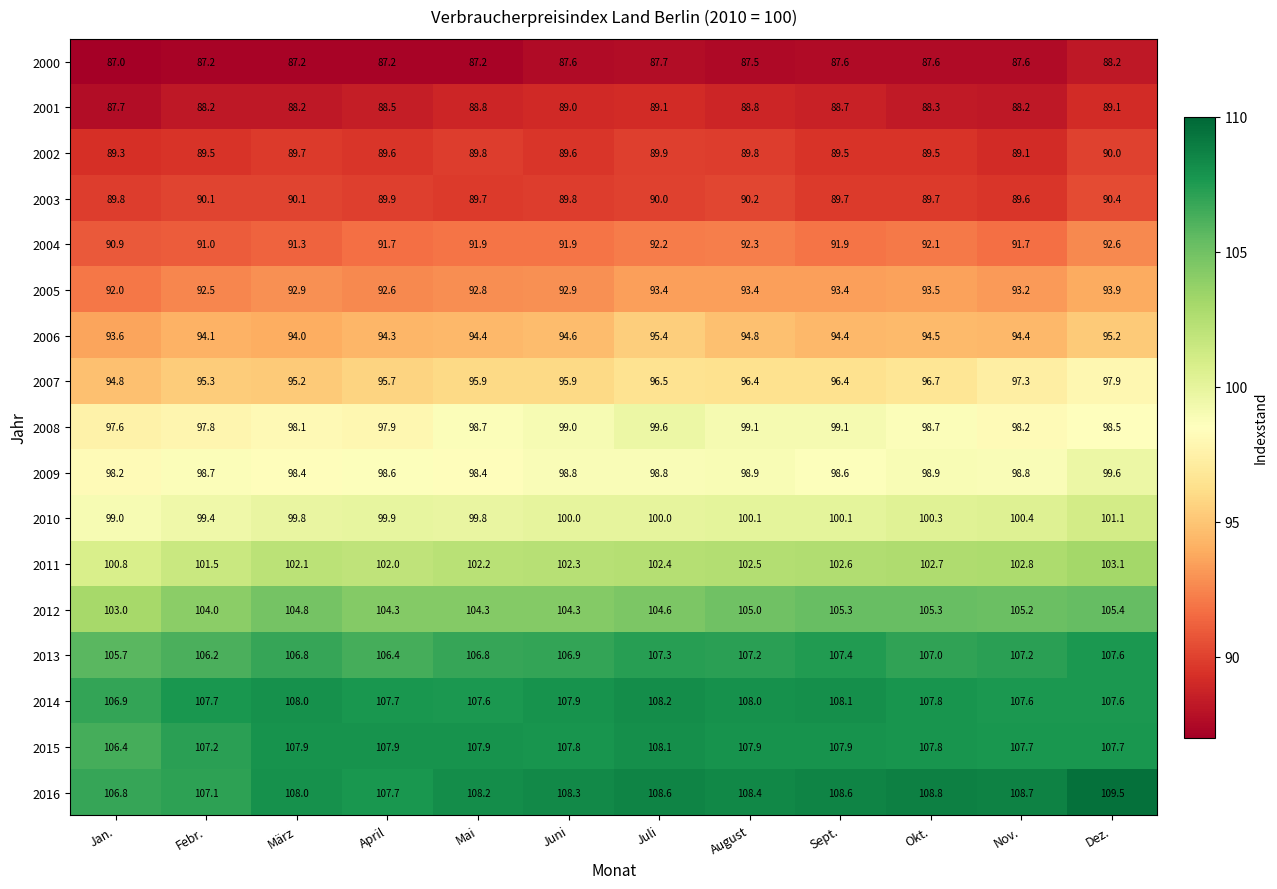

What is the difference between the maximum and minimum values in the 2012 series?

2.4